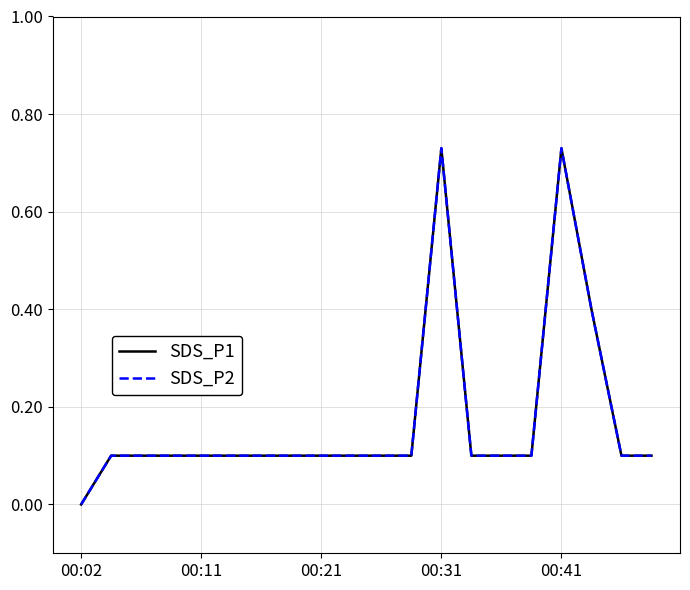

At how many categories does at least one series exceed 0?

19